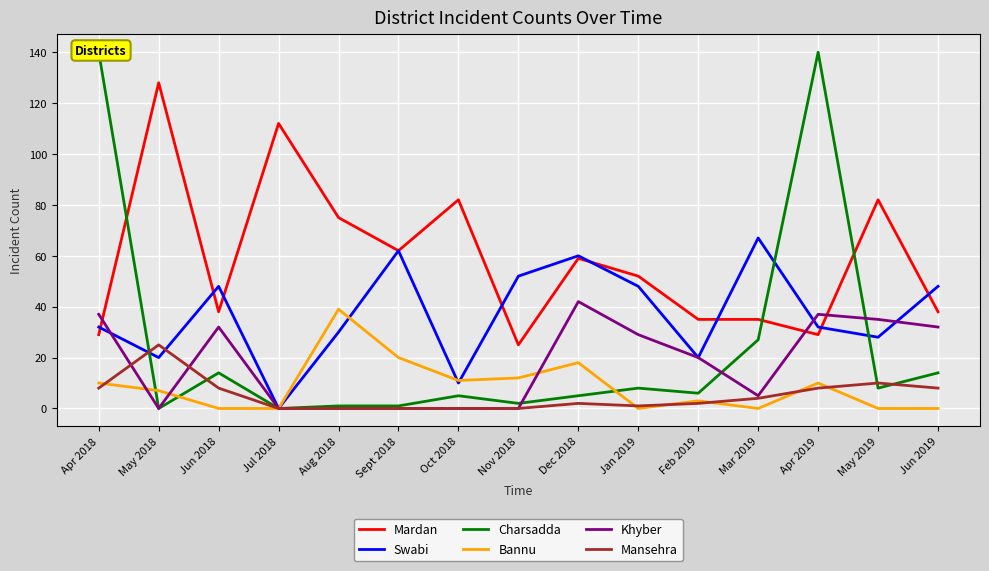

Is it true that Swabi equals 15 at Apr 2019?

False